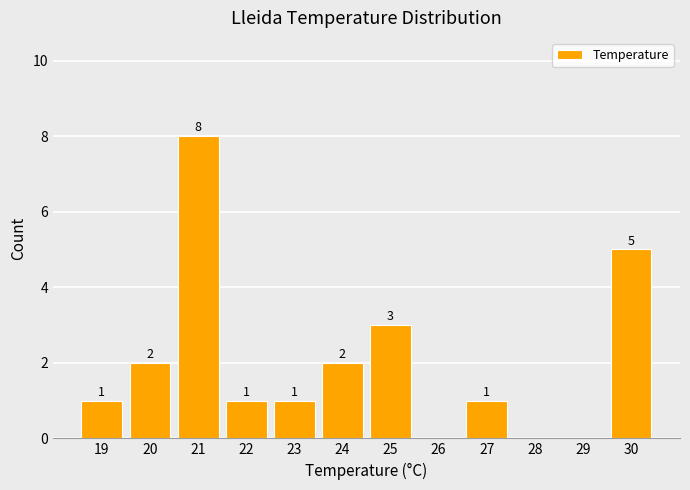

Reading left to right, what are all the values shown in this chart?

19=1	20=2	21=8	22=1	23=1	24=2	25=3	26=0	27=1	28=0	29=0	30=5